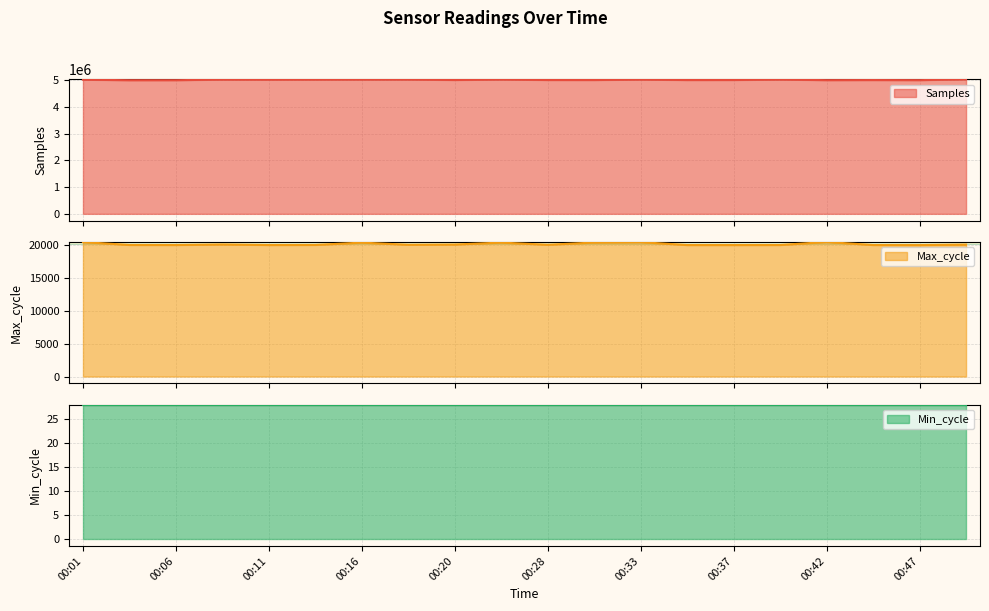

At which label is Samples closest to 5009182?

00:01